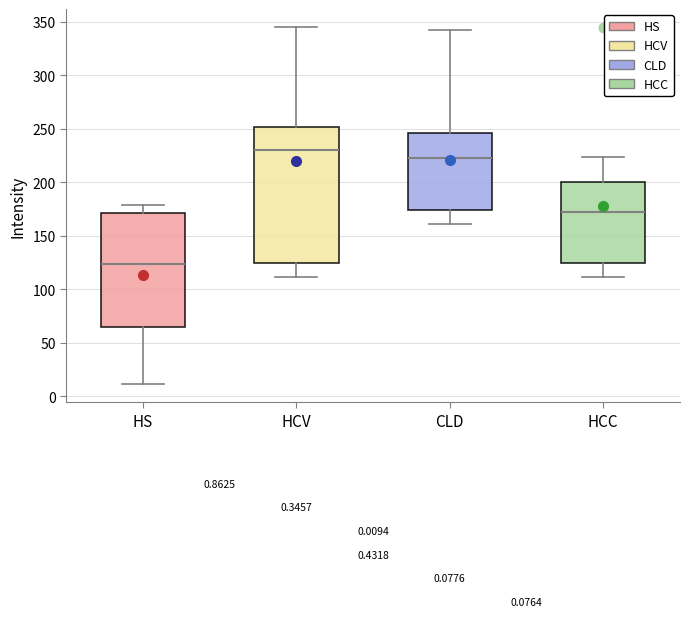

Where is the lower edge of the box for HS on the y-axis? The values are not printed on the chart, so give them approximately, as read against the axis.

65